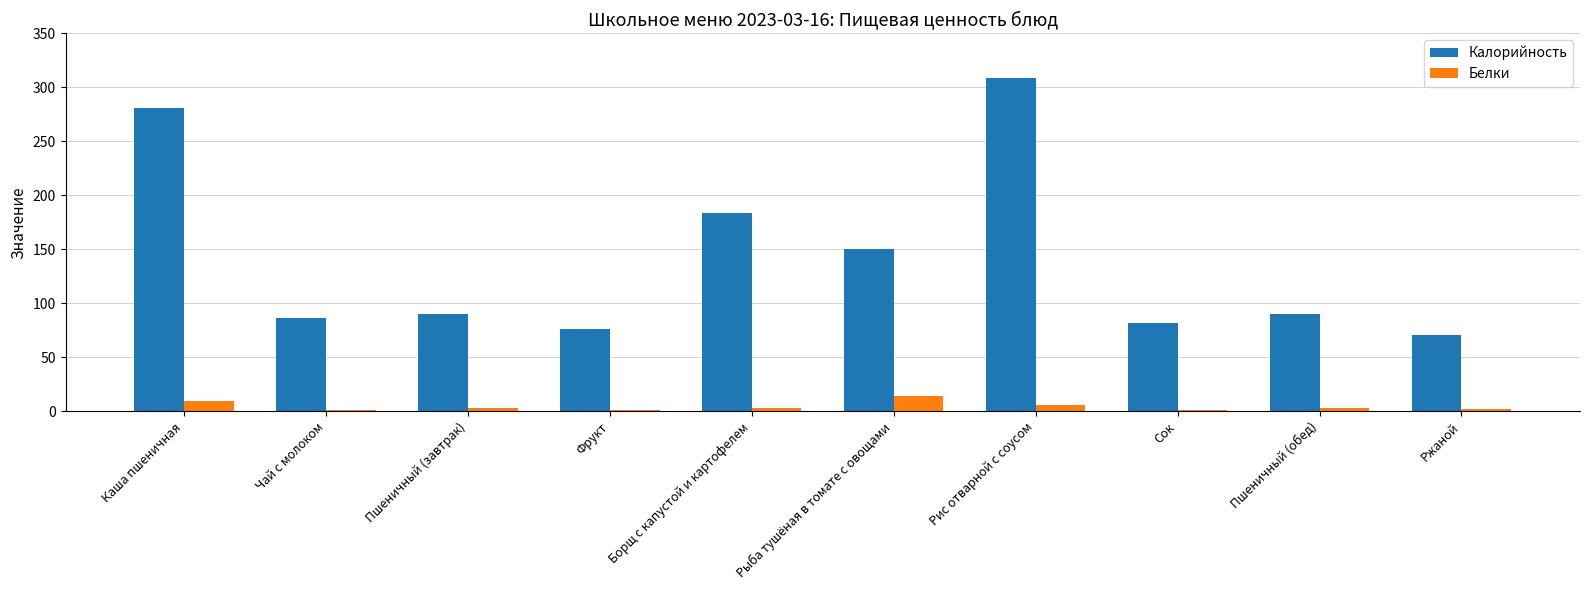

True or false: Калорийность has a value of 38 at Ржаной.

False